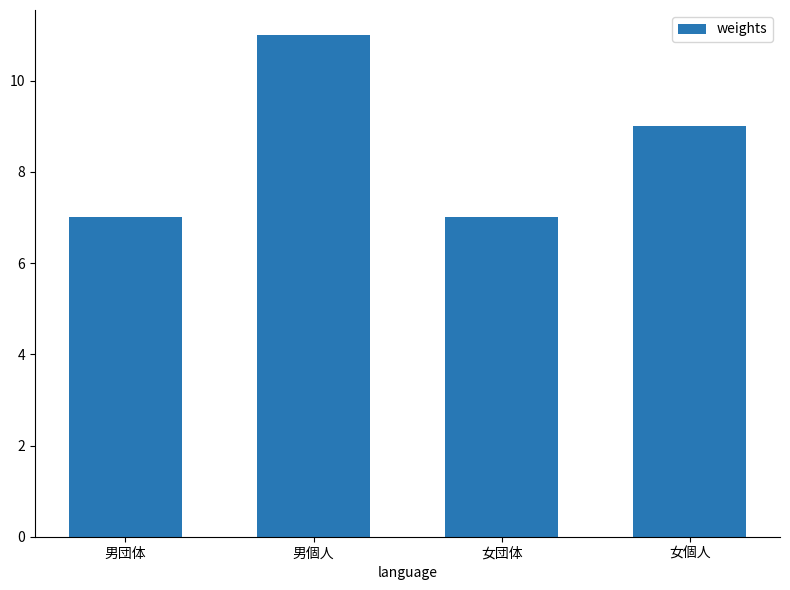

The chart shows a value of 3 at 女個人. True or false?

False